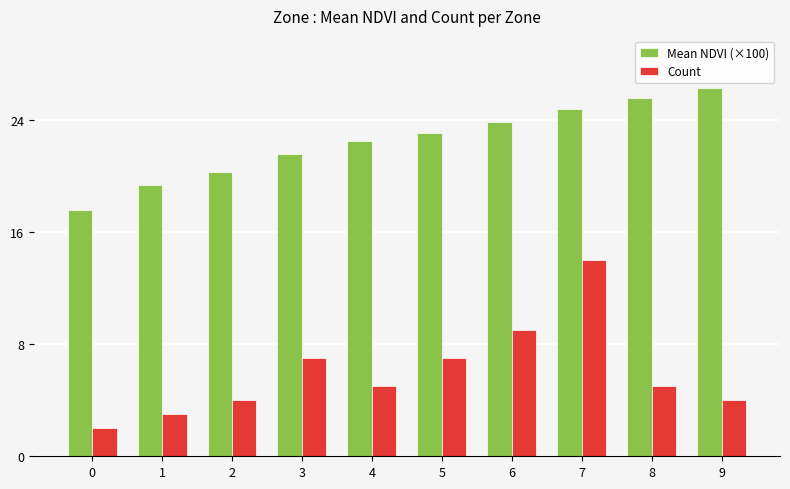

Rank the series at 5 from highest to lowest value.

Mean NDVI (×100), Count